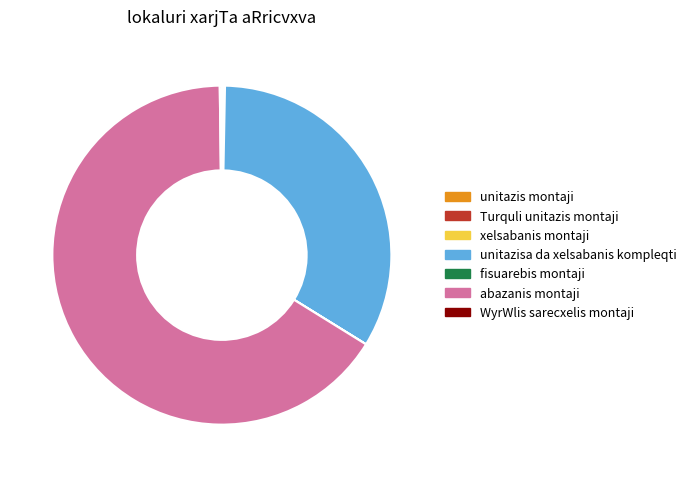

Which slice represents more than half of the pie?

abazanis montaji